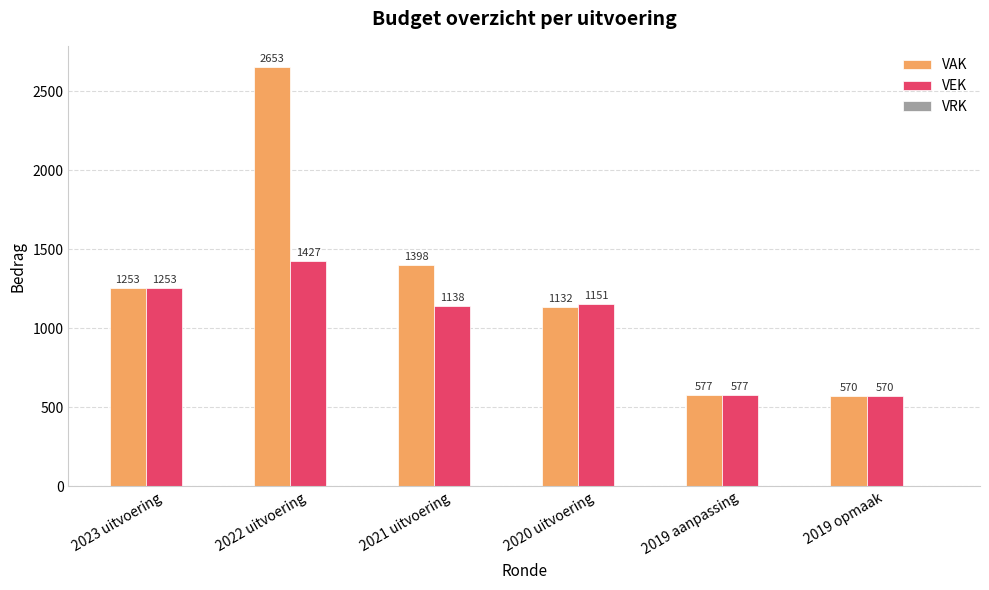

What is the label of the 6th bar from the right?

2023 uitvoering